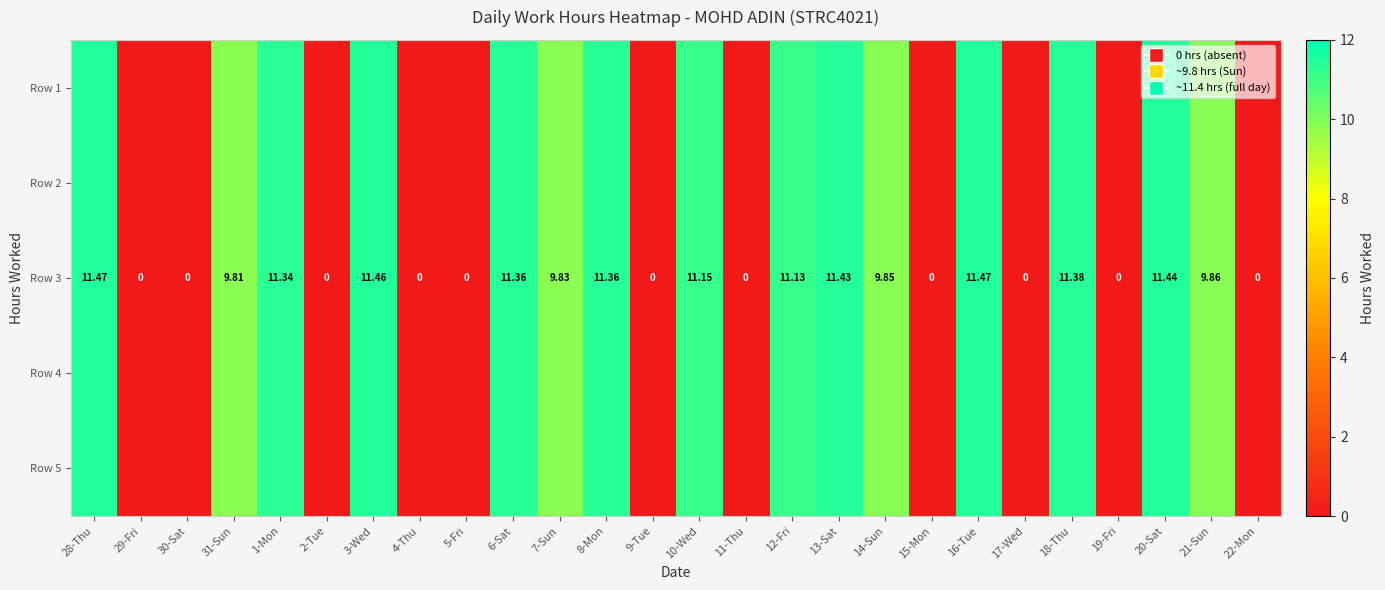

What is the difference between the second highest and second lowest values in the Row 3 series?

11.5